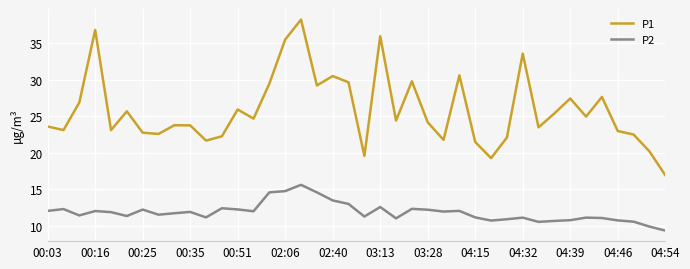

Which series has the widest spread of values?

P1